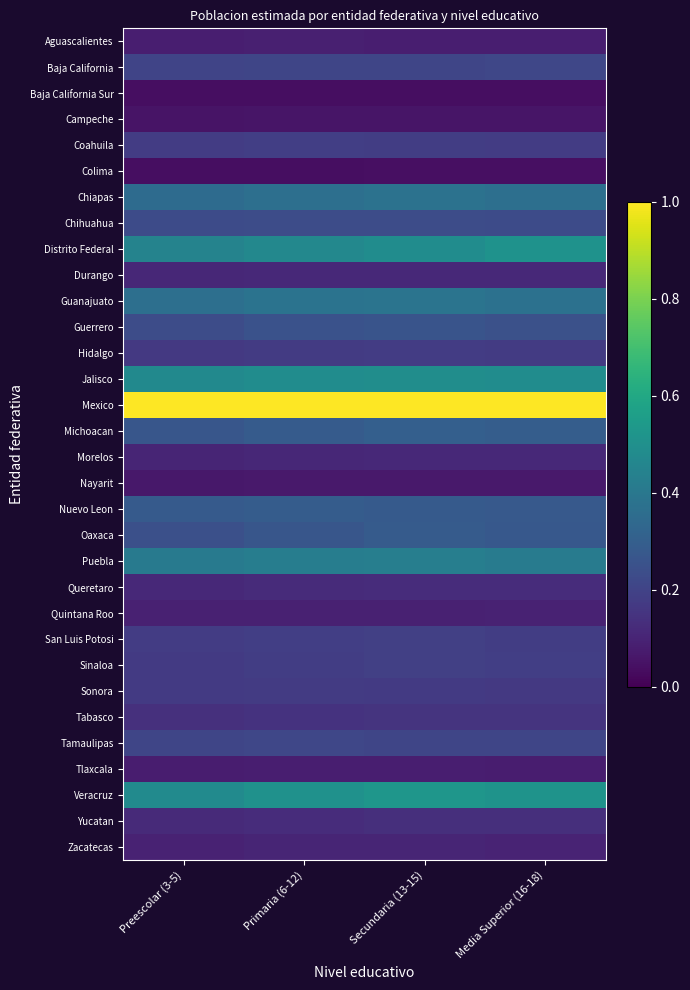

Reading left to right, extract all data points from this chart.

Aguascalientes: Preescolar (3-5)=0.1	Primaria (6-12)=0.1	Secundaria (13-15)=0.1	Media Superior (16-18)=0.1
Baja California: Preescolar (3-5)=0.2	Primaria (6-12)=0.2	Secundaria (13-15)=0.2	Media Superior (16-18)=0.2
Baja California Sur: Preescolar (3-5)=0.0	Primaria (6-12)=0.0	Secundaria (13-15)=0.0	Media Superior (16-18)=0.0
Campeche: Preescolar (3-5)=0.1	Primaria (6-12)=0.1	Secundaria (13-15)=0.1	Media Superior (16-18)=0.1
Coahuila: Preescolar (3-5)=0.2	Primaria (6-12)=0.2	Secundaria (13-15)=0.2	Media Superior (16-18)=0.2
Colima: Preescolar (3-5)=0.0	Primaria (6-12)=0.0	Secundaria (13-15)=0.0	Media Superior (16-18)=0.0
Chiapas: Preescolar (3-5)=0.3	Primaria (6-12)=0.4	Secundaria (13-15)=0.4	Media Superior (16-18)=0.4
Chihuahua: Preescolar (3-5)=0.2	Primaria (6-12)=0.2	Secundaria (13-15)=0.2	Media Superior (16-18)=0.2
Distrito Federal: Preescolar (3-5)=0.4	Primaria (6-12)=0.5	Secundaria (13-15)=0.5	Media Superior (16-18)=0.5
Durango: Preescolar (3-5)=0.1	Primaria (6-12)=0.1	Secundaria (13-15)=0.1	Media Superior (16-18)=0.1
Guanajuato: Preescolar (3-5)=0.4	Primaria (6-12)=0.4	Secundaria (13-15)=0.4	Media Superior (16-18)=0.4
Guerrero: Preescolar (3-5)=0.2	Primaria (6-12)=0.3	Secundaria (13-15)=0.3	Media Superior (16-18)=0.2
Hidalgo: Preescolar (3-5)=0.2	Primaria (6-12)=0.2	Secundaria (13-15)=0.2	Media Superior (16-18)=0.2
Jalisco: Preescolar (3-5)=0.5	Primaria (6-12)=0.5	Secundaria (13-15)=0.5	Media Superior (16-18)=0.5
Mexico: Preescolar (3-5)=1.0	Primaria (6-12)=1.0	Secundaria (13-15)=1.0	Media Superior (16-18)=1.0
Michoacan: Preescolar (3-5)=0.3	Primaria (6-12)=0.3	Secundaria (13-15)=0.3	Media Superior (16-18)=0.3
Morelos: Preescolar (3-5)=0.1	Primaria (6-12)=0.1	Secundaria (13-15)=0.1	Media Superior (16-18)=0.1
Nayarit: Preescolar (3-5)=0.1	Primaria (6-12)=0.1	Secundaria (13-15)=0.1	Media Superior (16-18)=0.1
Nuevo Leon: Preescolar (3-5)=0.3	Primaria (6-12)=0.3	Secundaria (13-15)=0.3	Media Superior (16-18)=0.3
Oaxaca: Preescolar (3-5)=0.2	Primaria (6-12)=0.3	Secundaria (13-15)=0.3	Media Superior (16-18)=0.3
Puebla: Preescolar (3-5)=0.4	Primaria (6-12)=0.4	Secundaria (13-15)=0.4	Media Superior (16-18)=0.4
Queretaro: Preescolar (3-5)=0.1	Primaria (6-12)=0.1	Secundaria (13-15)=0.1	Media Superior (16-18)=0.1
Quintana Roo: Preescolar (3-5)=0.1	Primaria (6-12)=0.1	Secundaria (13-15)=0.1	Media Superior (16-18)=0.1
San Luis Potosi: Preescolar (3-5)=0.2	Primaria (6-12)=0.2	Secundaria (13-15)=0.2	Media Superior (16-18)=0.2
Sinaloa: Preescolar (3-5)=0.2	Primaria (6-12)=0.2	Secundaria (13-15)=0.2	Media Superior (16-18)=0.2
Sonora: Preescolar (3-5)=0.2	Primaria (6-12)=0.2	Secundaria (13-15)=0.2	Media Superior (16-18)=0.2
Tabasco: Preescolar (3-5)=0.1	Primaria (6-12)=0.1	Secundaria (13-15)=0.2	Media Superior (16-18)=0.1
Tamaulipas: Preescolar (3-5)=0.2	Primaria (6-12)=0.2	Secundaria (13-15)=0.2	Media Superior (16-18)=0.2
Tlaxcala: Preescolar (3-5)=0.1	Primaria (6-12)=0.1	Secundaria (13-15)=0.1	Media Superior (16-18)=0.1
Veracruz: Preescolar (3-5)=0.5	Primaria (6-12)=0.5	Secundaria (13-15)=0.5	Media Superior (16-18)=0.5
Yucatan: Preescolar (3-5)=0.1	Primaria (6-12)=0.1	Secundaria (13-15)=0.1	Media Superior (16-18)=0.1
Zacatecas: Preescolar (3-5)=0.1	Primaria (6-12)=0.1	Secundaria (13-15)=0.1	Media Superior (16-18)=0.1